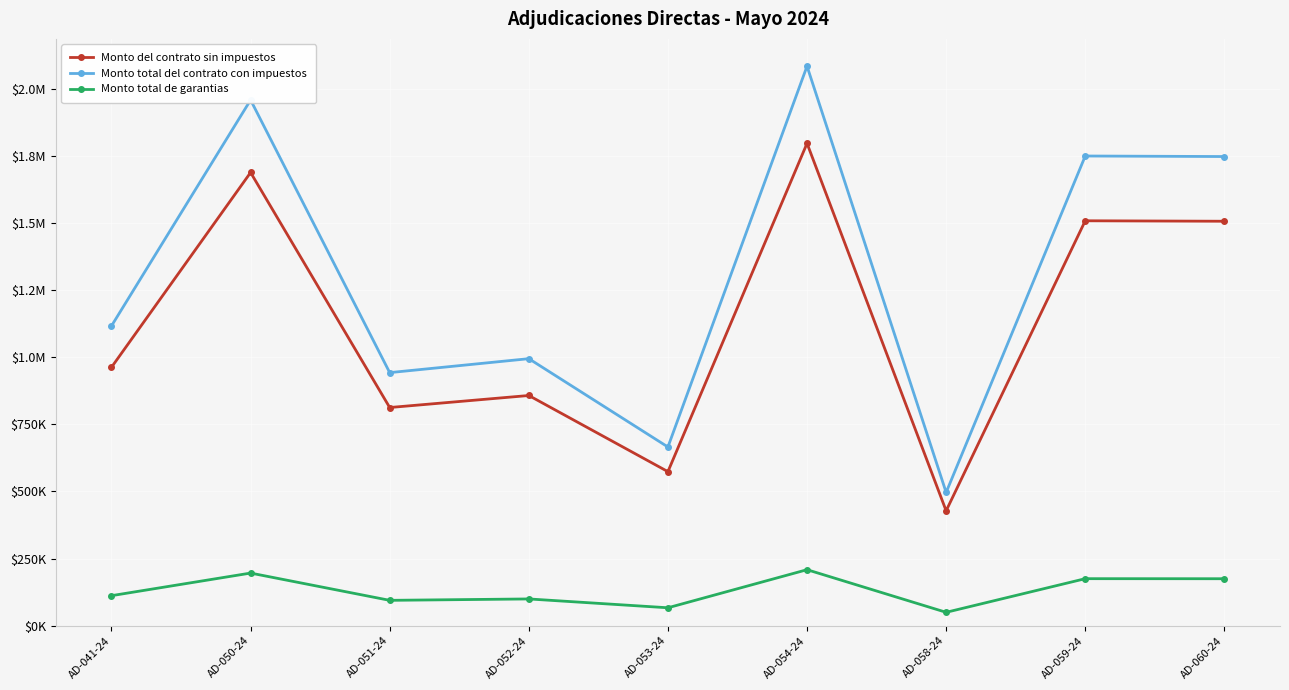

How many interior local valleys does the Monto del contrato sin impuestos series have?

3